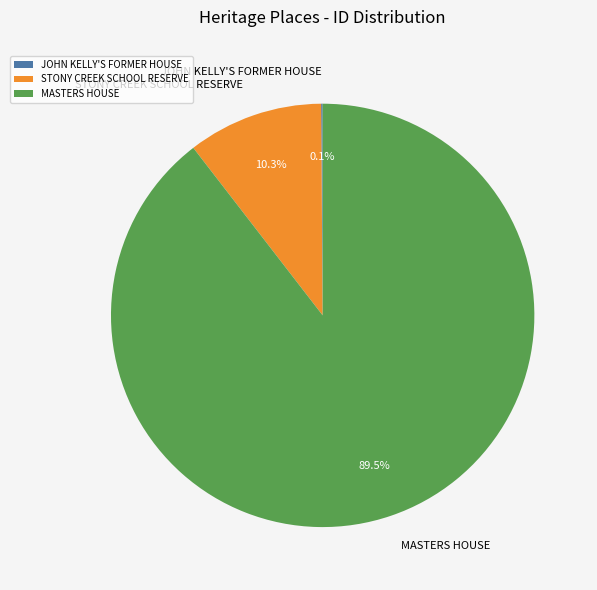

What percentage do MASTERS HOUSE and STONY CREEK SCHOOL RESERVE together represent?

99.9%